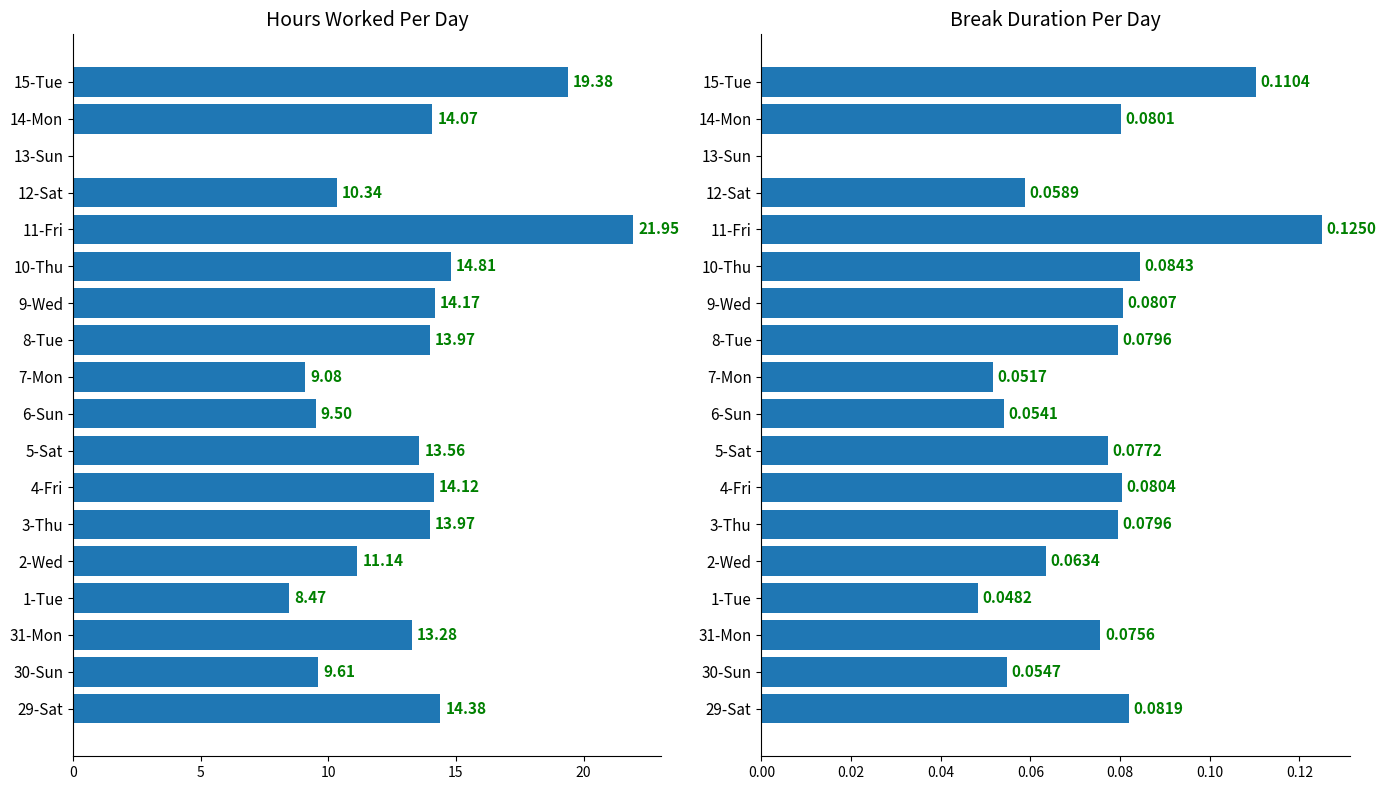

How many bars are there in each group?

2